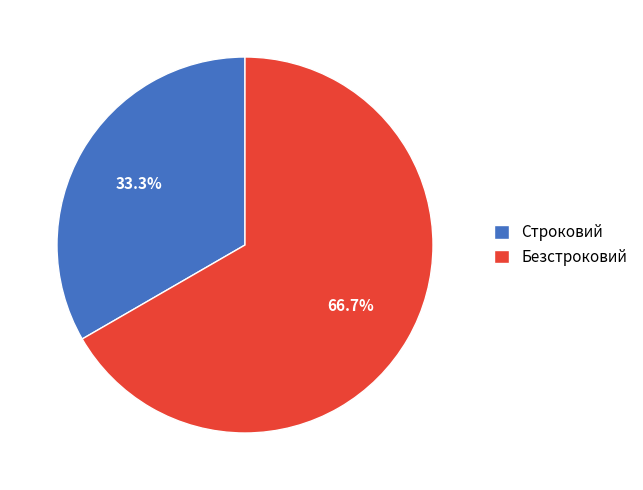

What percentage is the Строковий slice, to the nearest percent?

33%